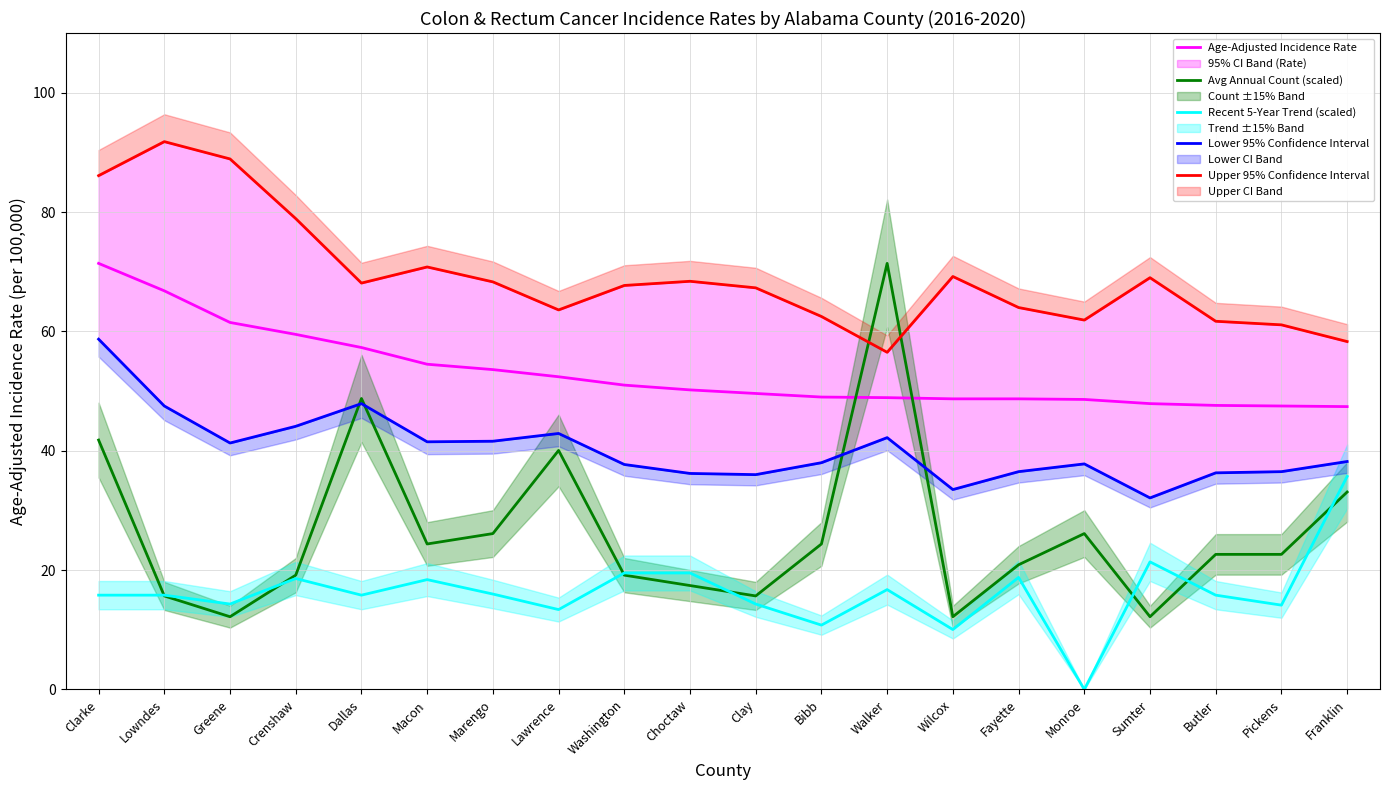

What is the sum of the Upper 95% Confidence Interval values at Macon and Crenshaw?

149.7